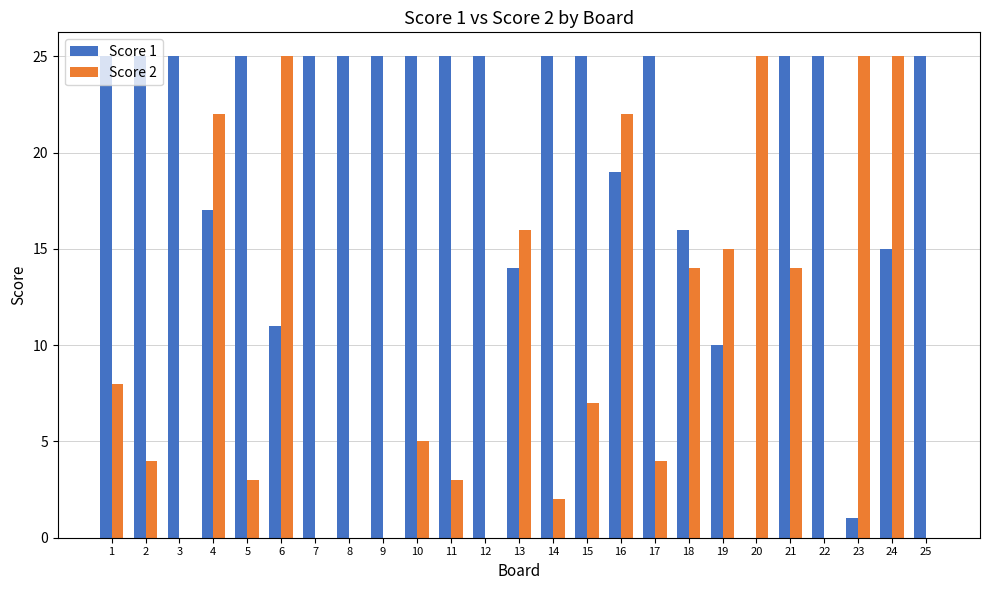

Is it true that Score 2 equals 37 at 4?

False